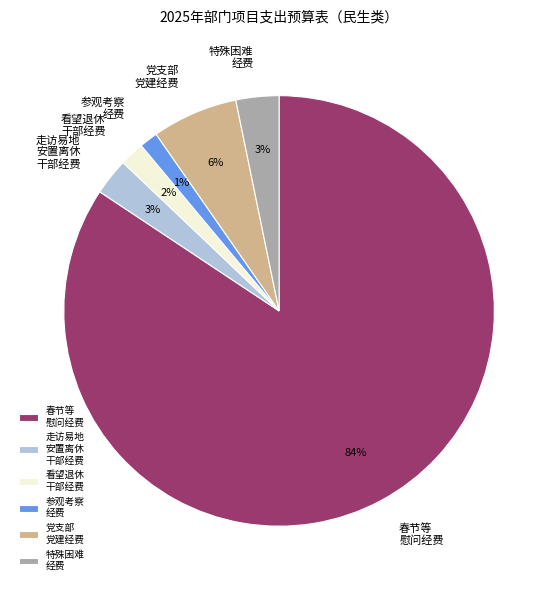

Which slice is the largest?

春节等 慰问经费